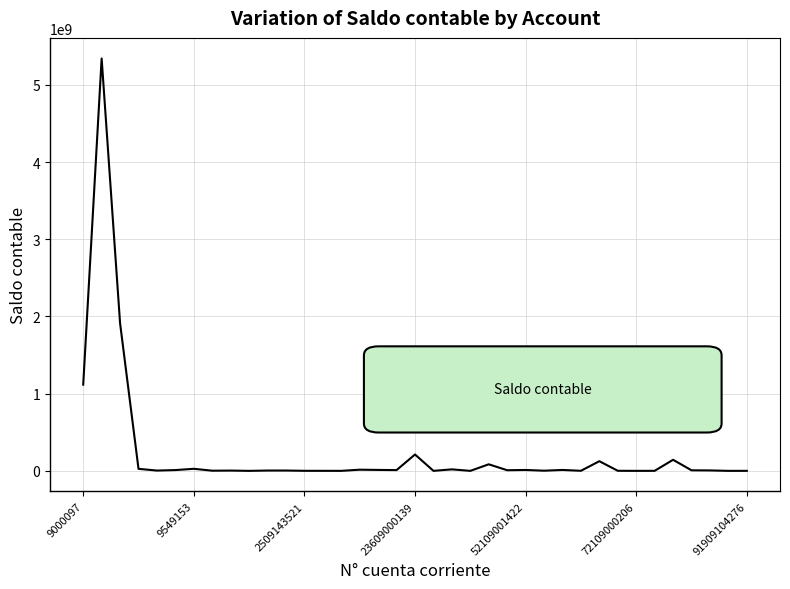

What is the greatest value displayed?

5341261441